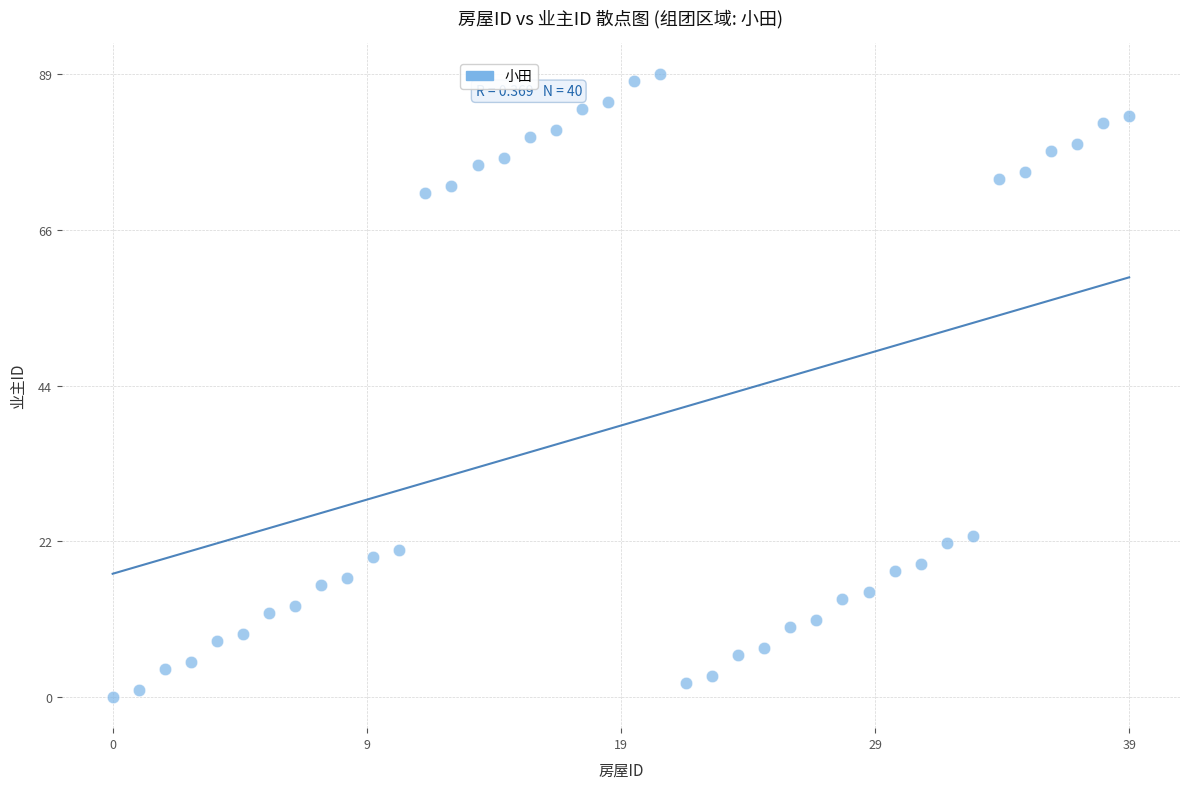

What is the range of Y values (max minus min)?

89